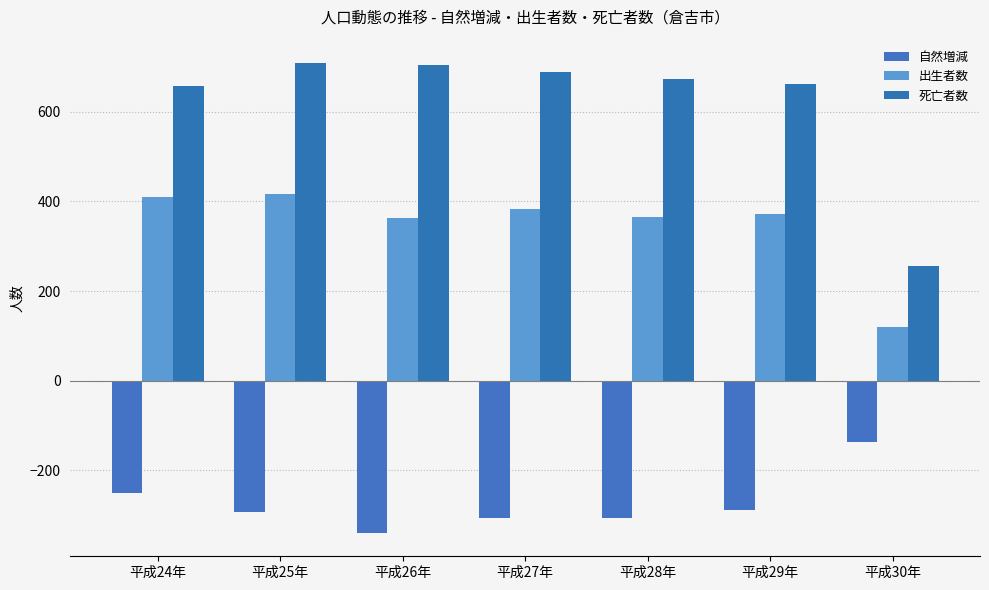

List the series in order of their overall mean, highest first.

死亡者数, 出生者数, 自然増減